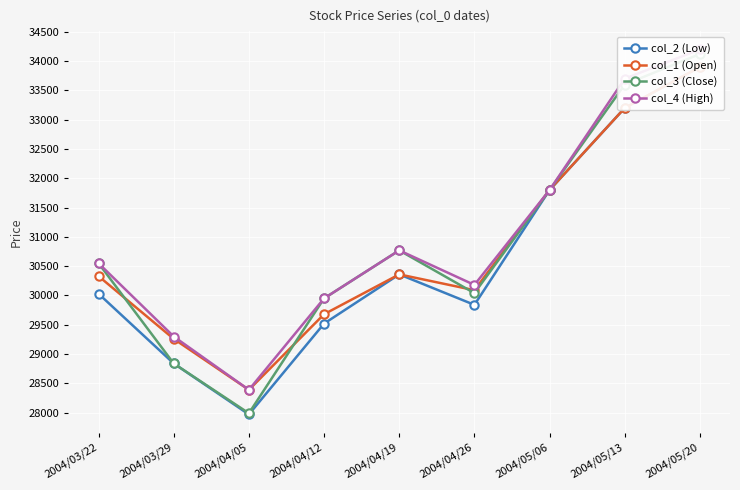

What is the difference between the maximum and minimum values in the col_1 (Open) series?

5510